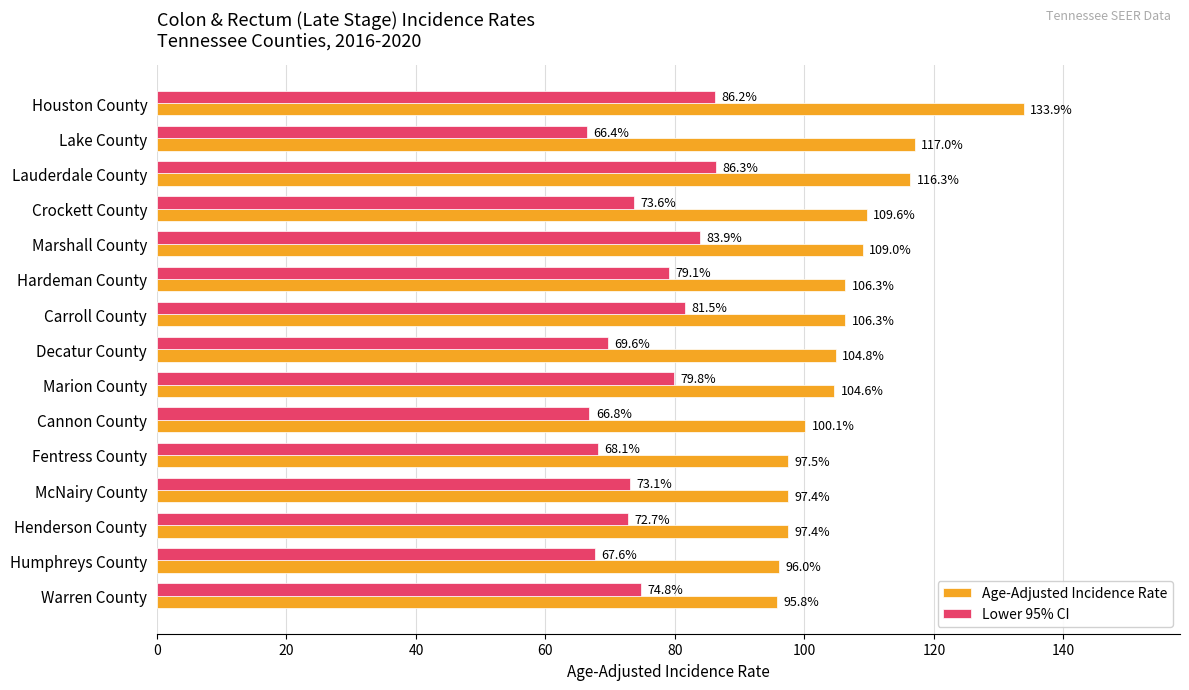

What is the maximum value shown in the chart?

133.9